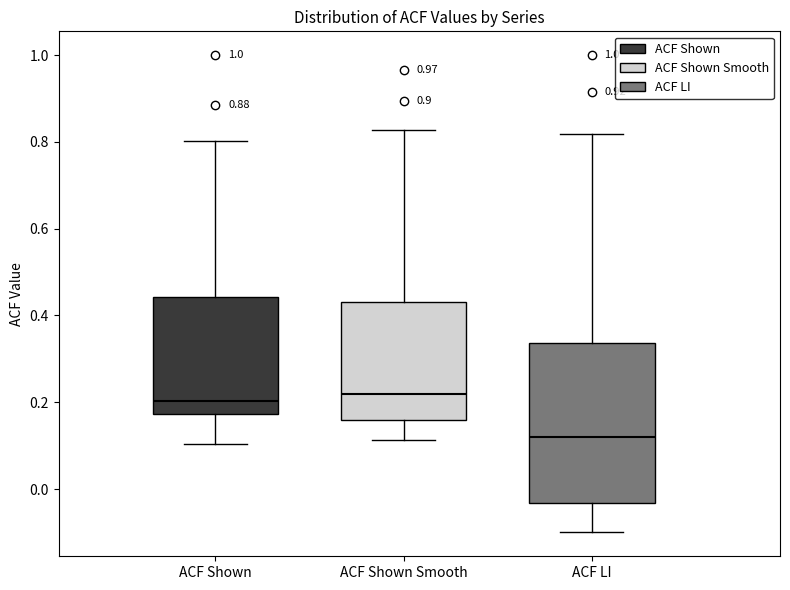

Where is the upper edge of the box for ACF LI on the y-axis? The values are not printed on the chart, so give them approximately, as read against the axis.

0.34